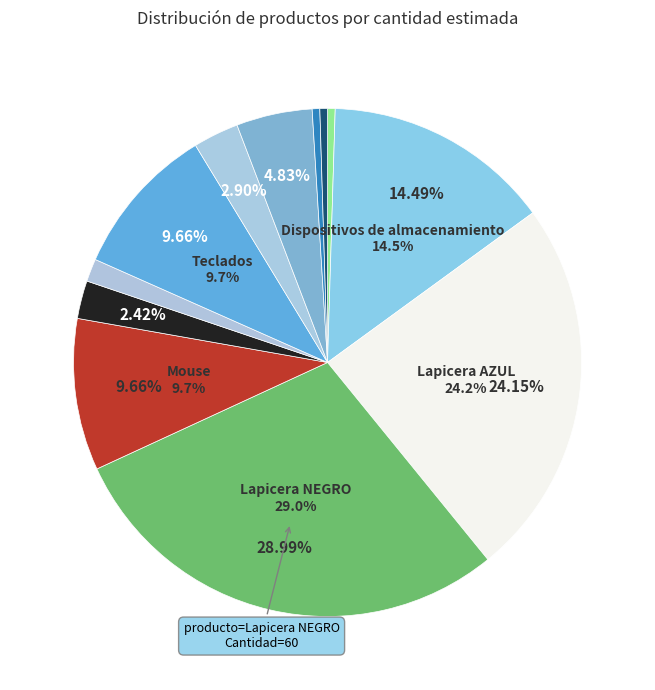

How many slices are in this pie chart?

12